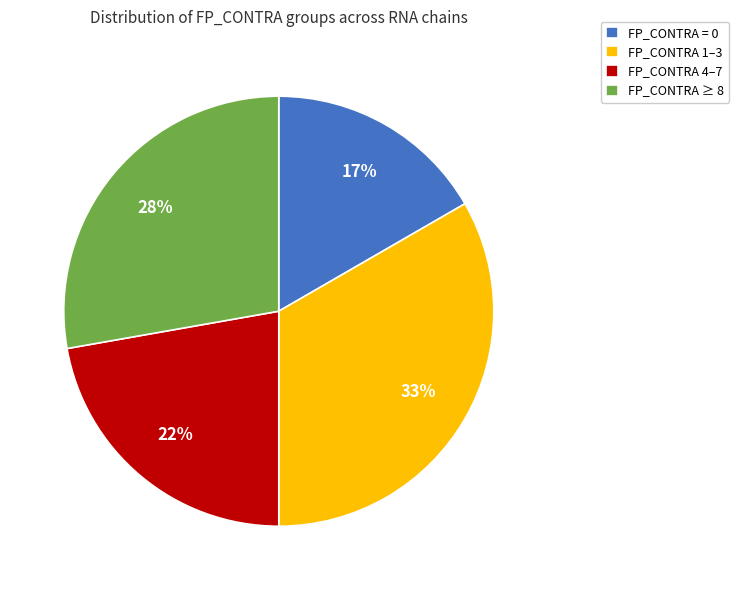

To the nearest percent, what percentage of the pie is FP_CONTRA = 0?

17%